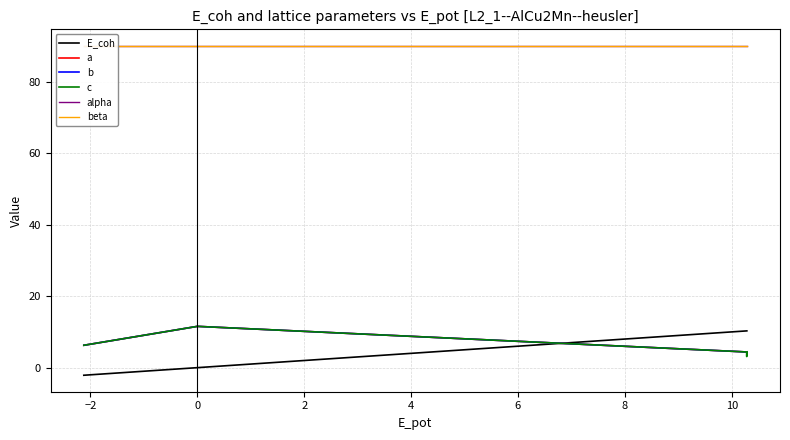

True or false: beta has a value of 33.8 at 10.

False